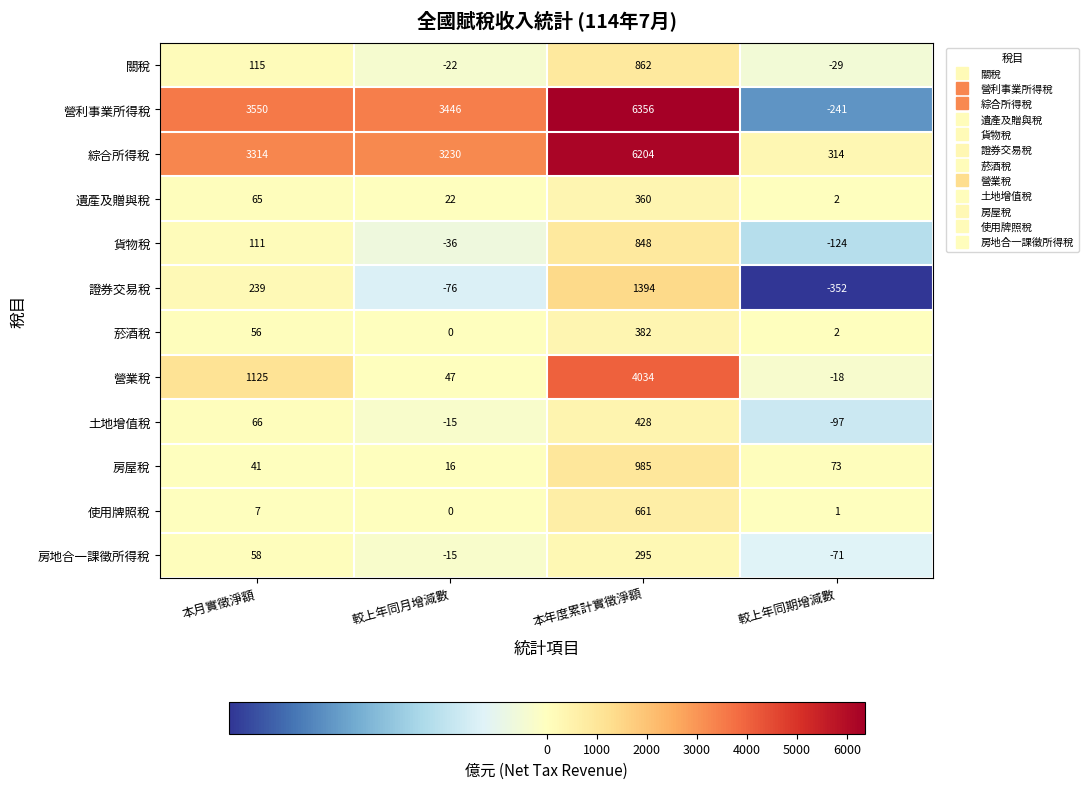

Is it true that 菸酒稅 equals 1 at 較上年同期增減數?

False